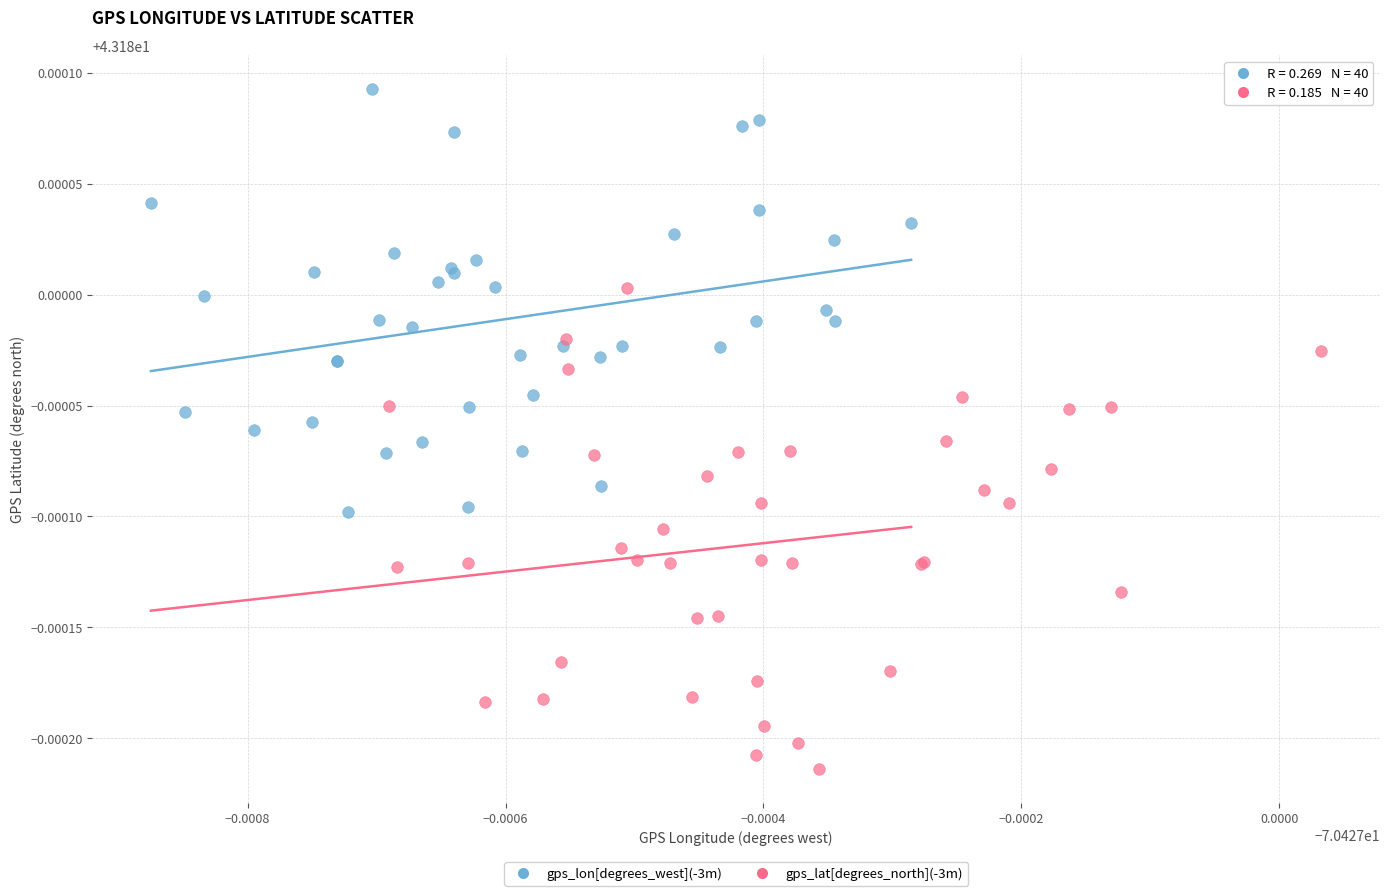

Which series reaches the maximum Y coordinate?

gps_lon[degrees_west](-3m)